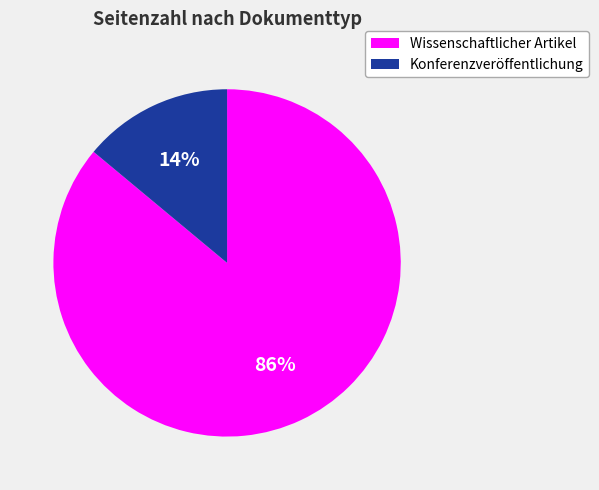

Does any single category account for the majority?

Yes